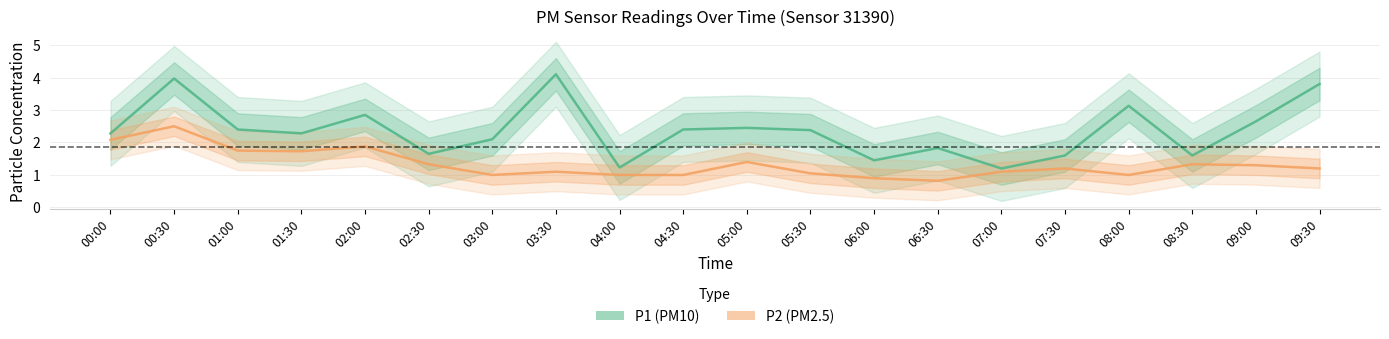

What are all the series names shown in the legend?

P1 (PM10), P2 (PM2.5)